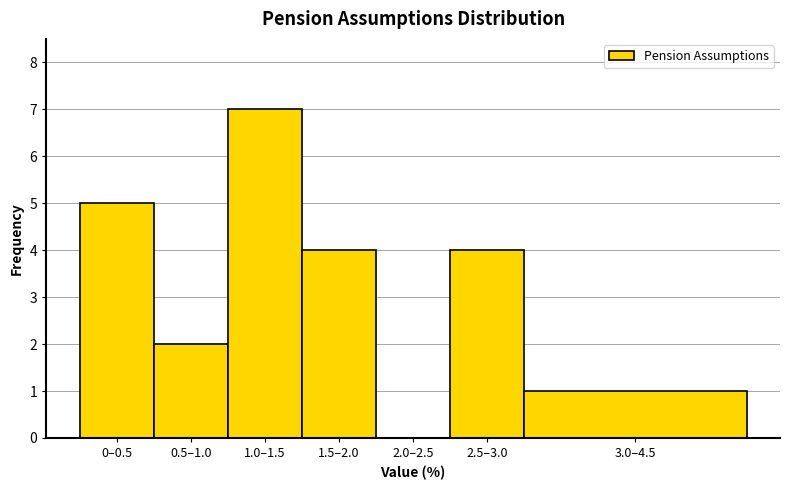

Reading left to right, what are all the values shown in this chart?

0–0.5=5	0.5–1.0=2	1.0–1.5=7	1.5–2.0=4	2.0–2.5=0	2.5–3.0=4	3.0–4.5=1